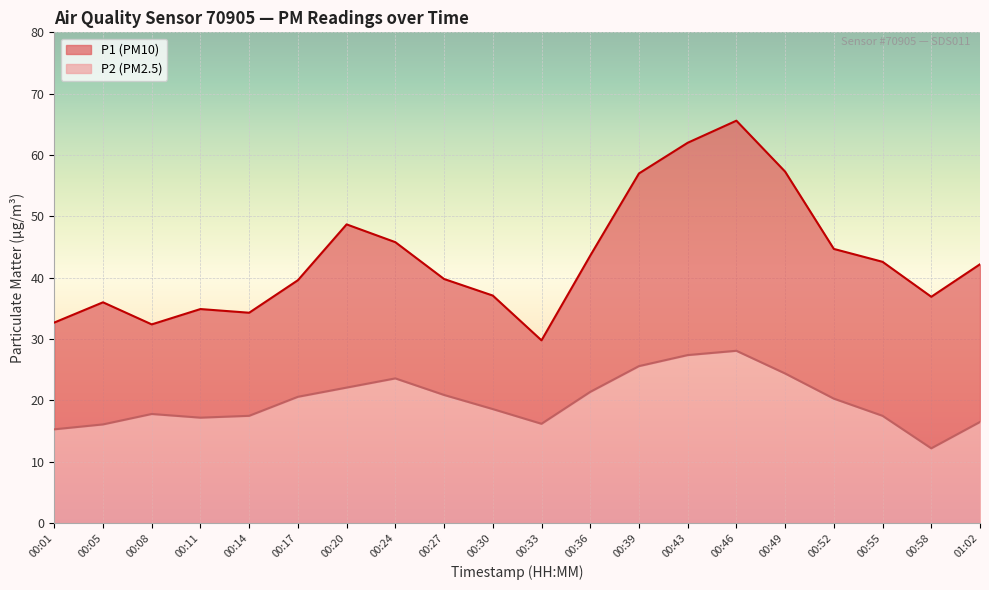

What is the label of the 7th point from the right?

00:43